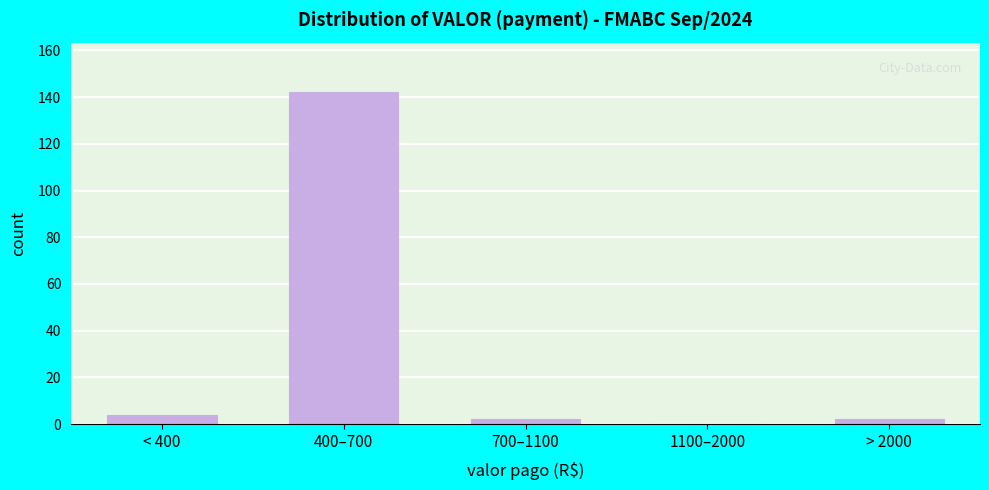

Reading left to right, what are all the values shown in this chart?

< 400=4	400–700=142	700–1100=2	1100–2000=0	> 2000=2